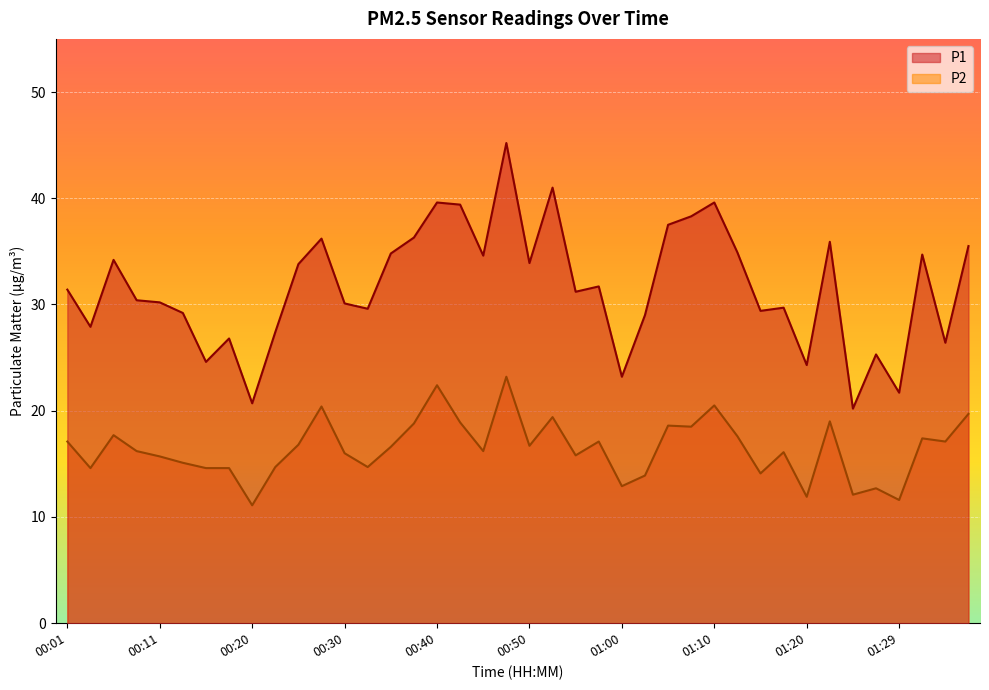

Which series has the largest range (max minus min)?

P1